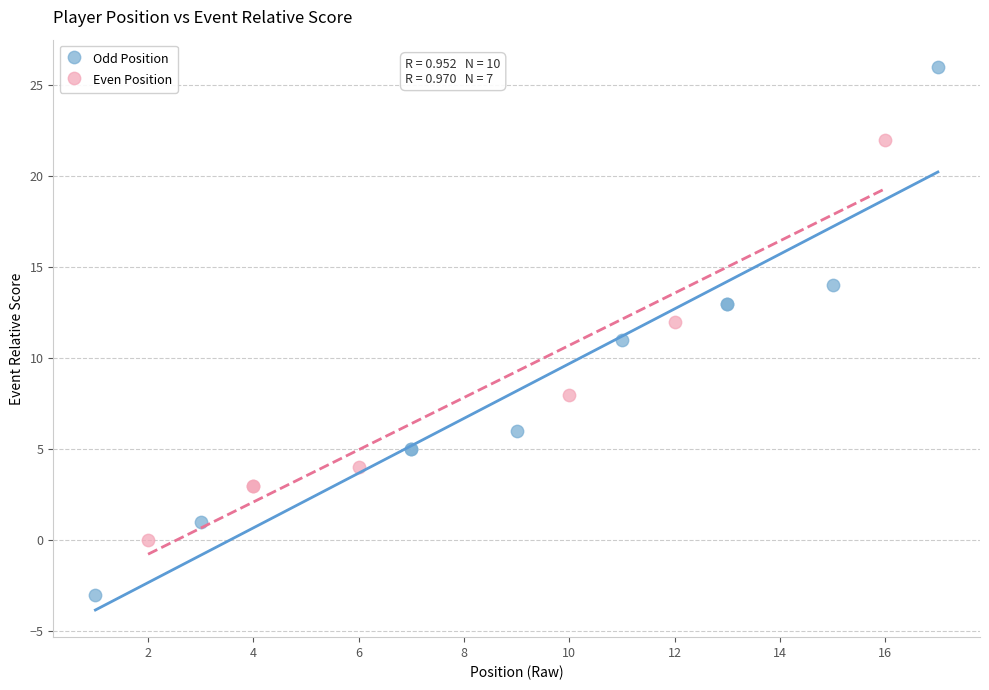

Which series reaches the minimum Y coordinate?

Odd Position